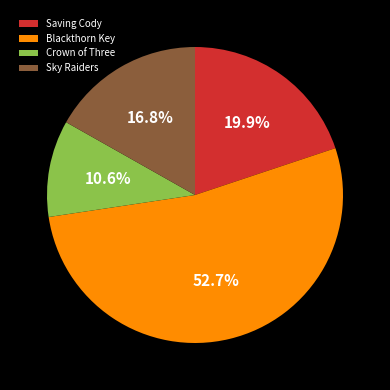

Does Blackthorn Key account for over 50% of the chart?

Yes